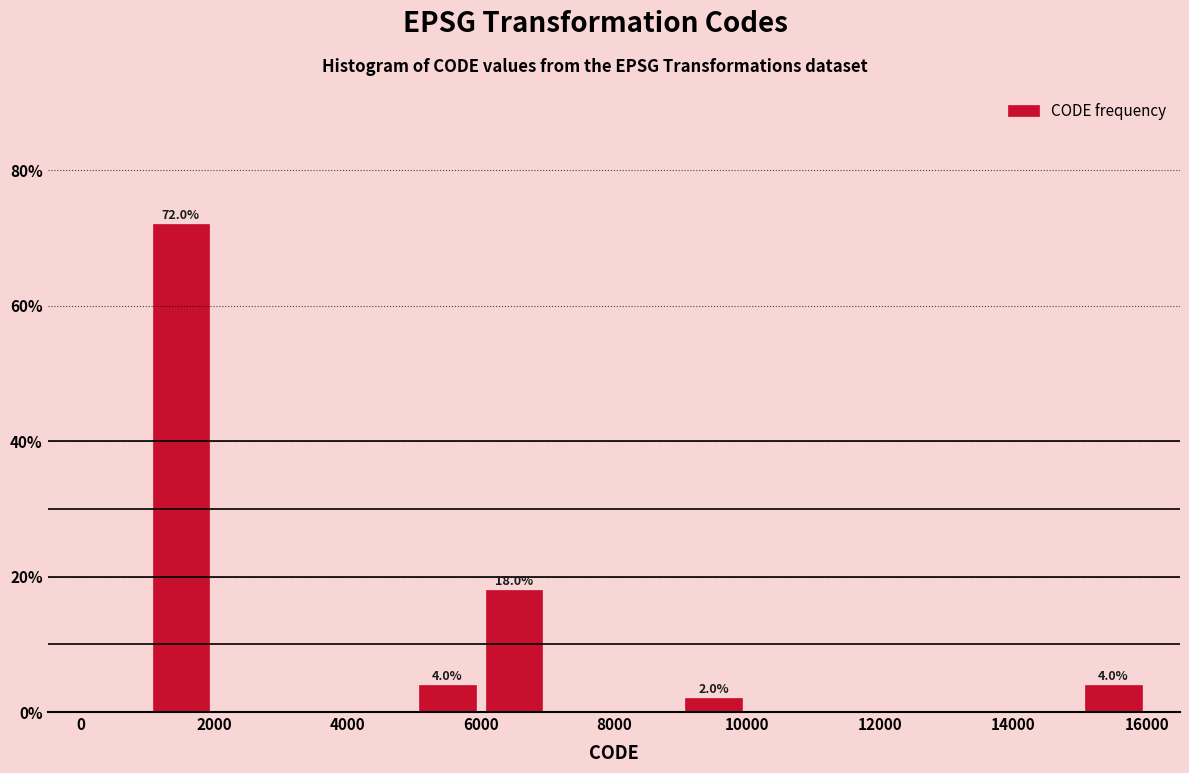

Over which range of the x-axis is the bar tallest?

1000 to 2000